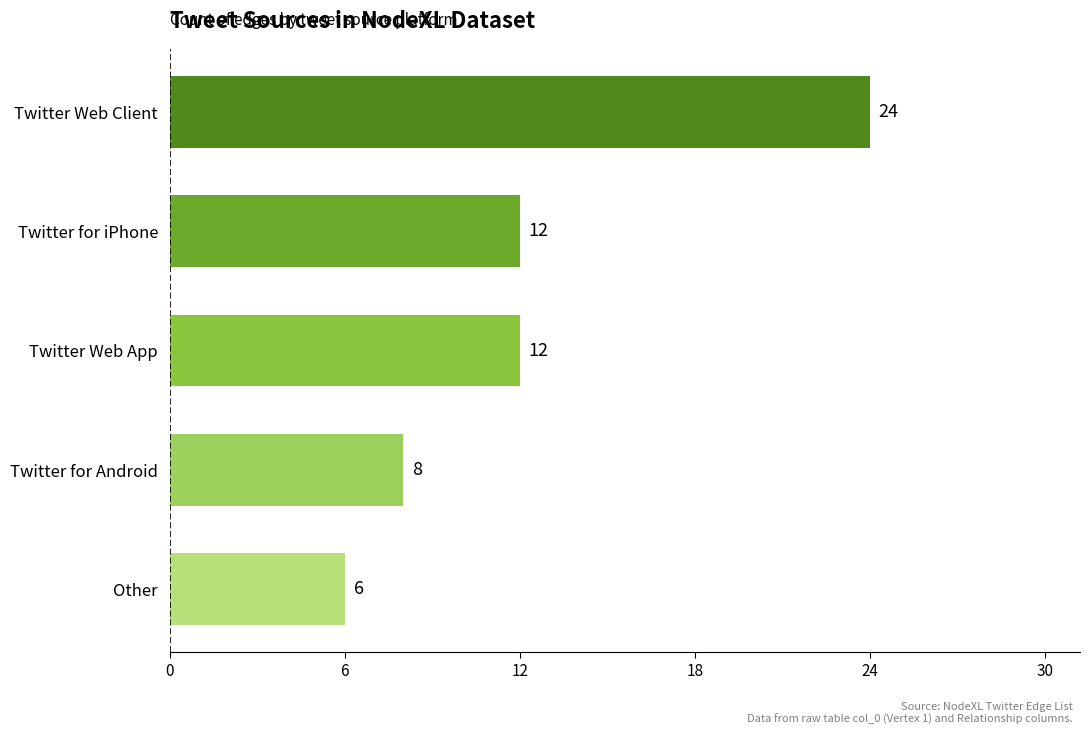

What is the minimum value shown in the chart?

6